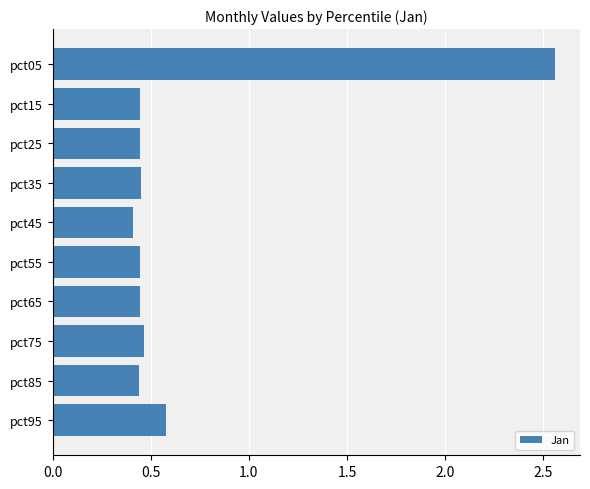

Which category has the highest value across all series?

pct05